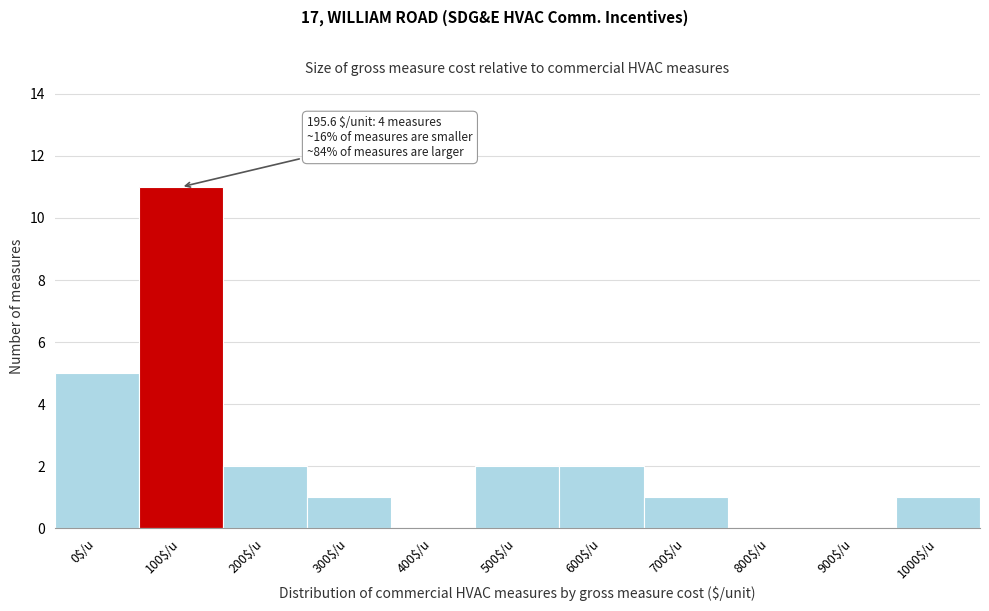

The chart shows a value of 0 at 900$/u. True or false?

True